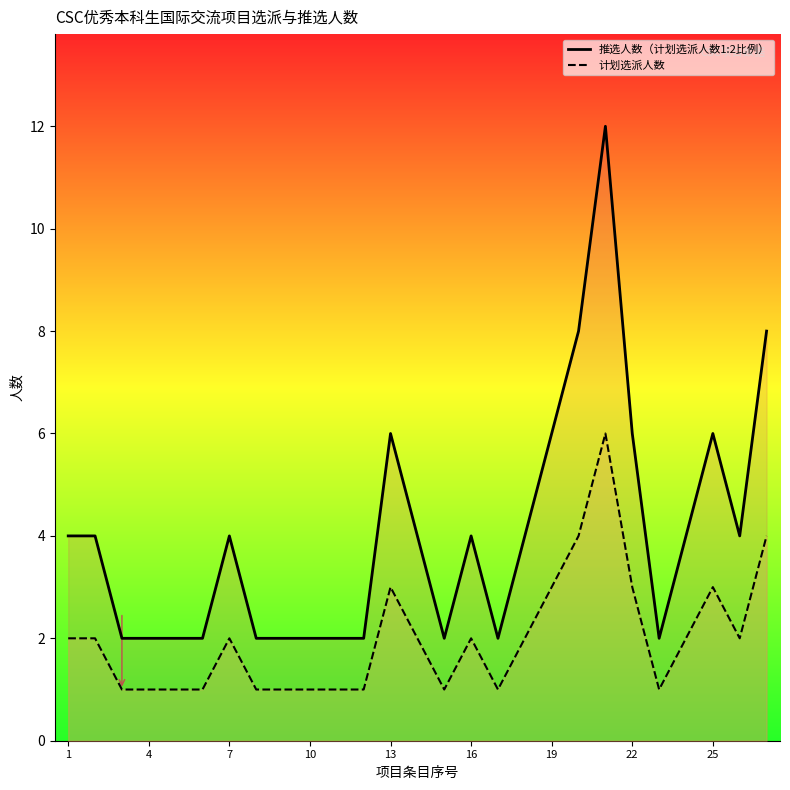

How many lines are shown in the chart?

2